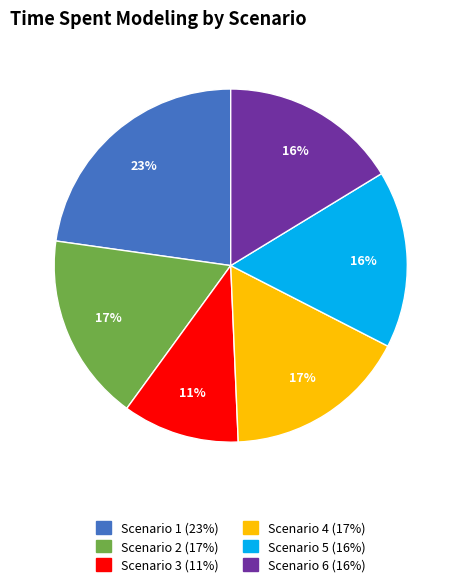

Does Scenario 5 account for over 50% of the chart?

No